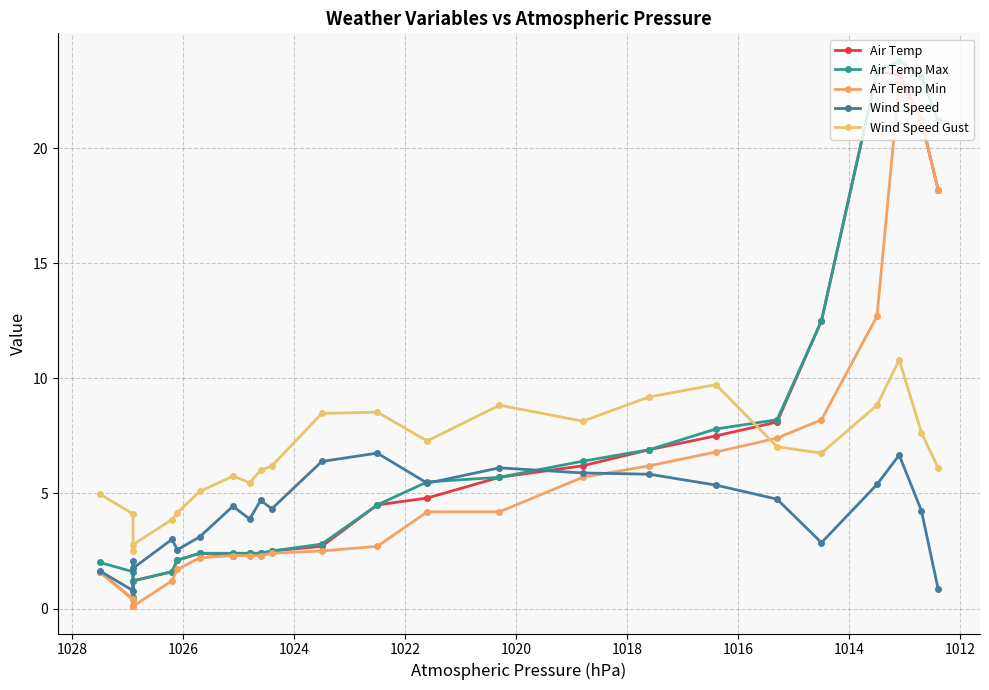

Does the chart display data point markers on the line(s)?

Yes